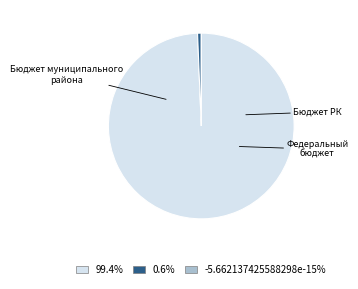

Does any single category account for the majority?

Yes